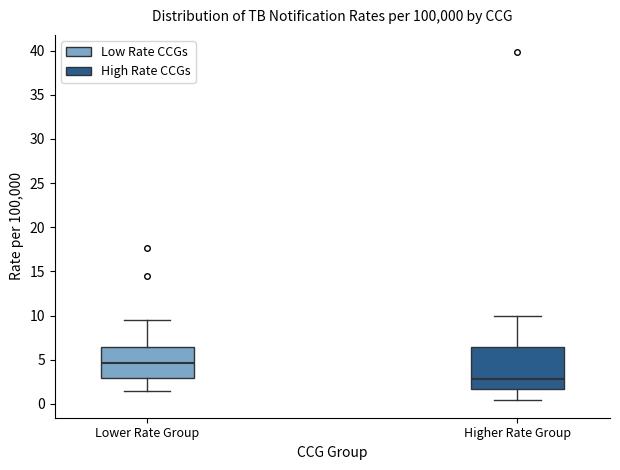

Where is the upper edge of the box for Higher Rate Group on the y-axis? The values are not printed on the chart, so give them approximately, as read against the axis.

6.5